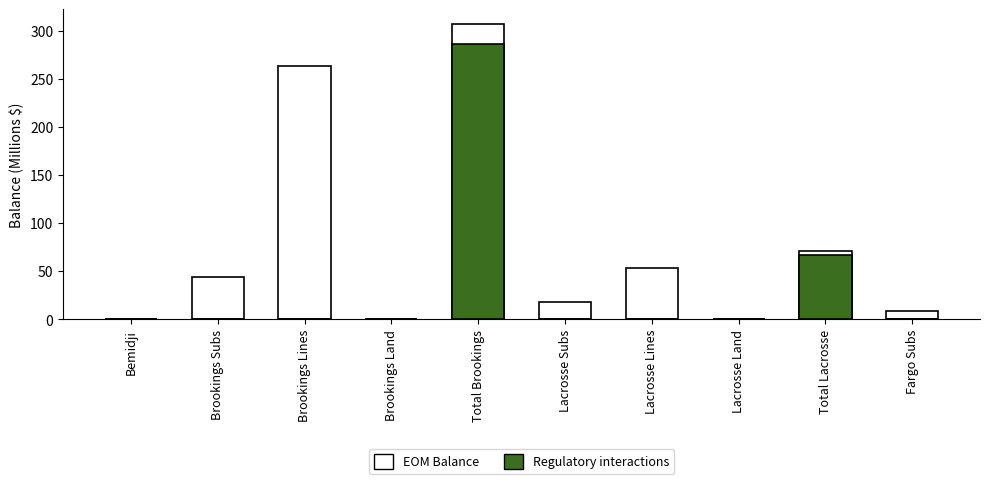

Reading left to right, transcribe all the data shown in this chart.

EOM Balance: 0.0	44.3	263.2	0.0	307.5	17.8	53.0	0.5	71.3	8.8
Regulatory interactions: 0.0	0.0	0.0	0.0	286.0	0.0	0.0	0.0	66.3	0.0